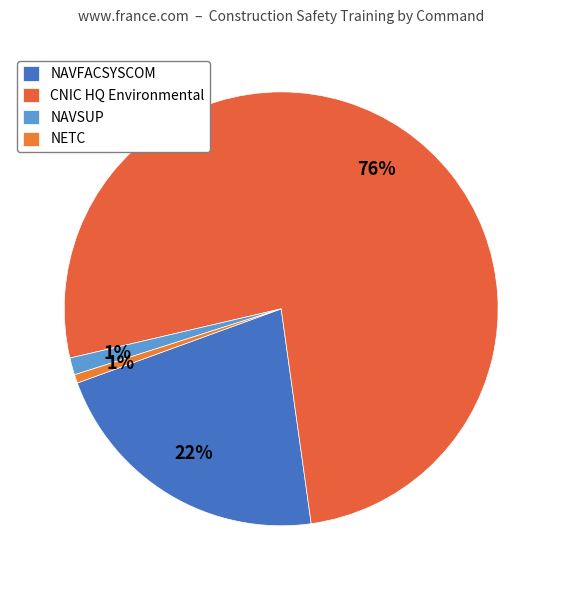

Which slice is the largest?

CNIC HQ Environmental